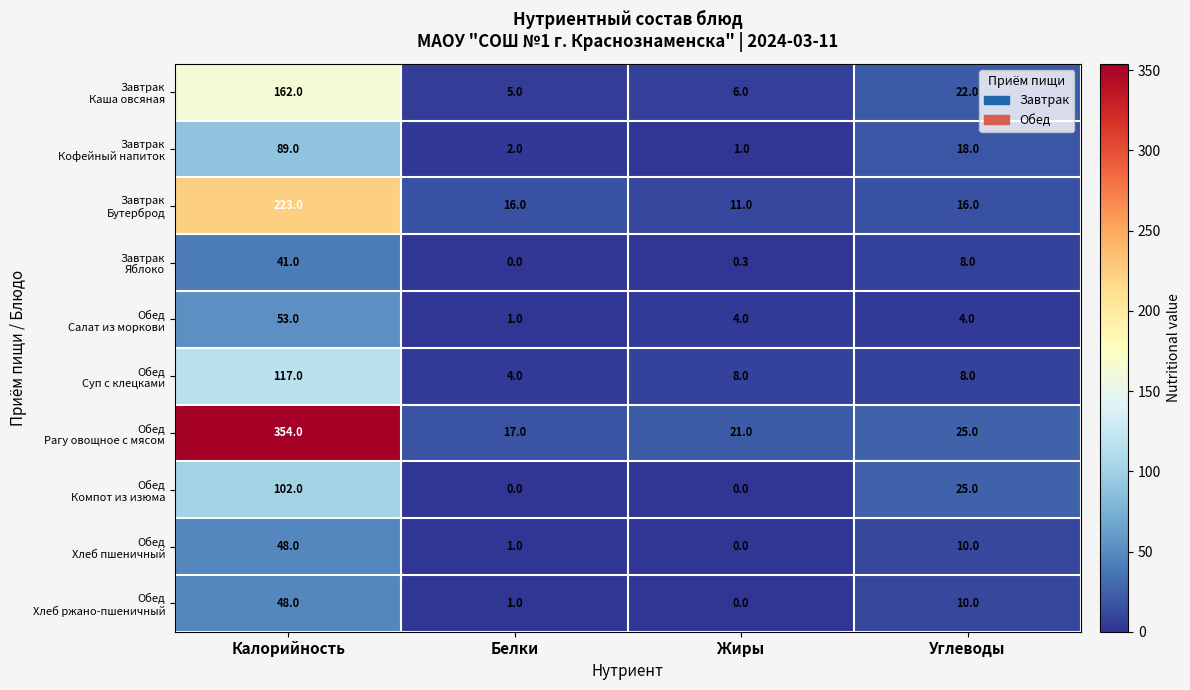

What is the spread (max minus min) of values at Жиры?

21.0